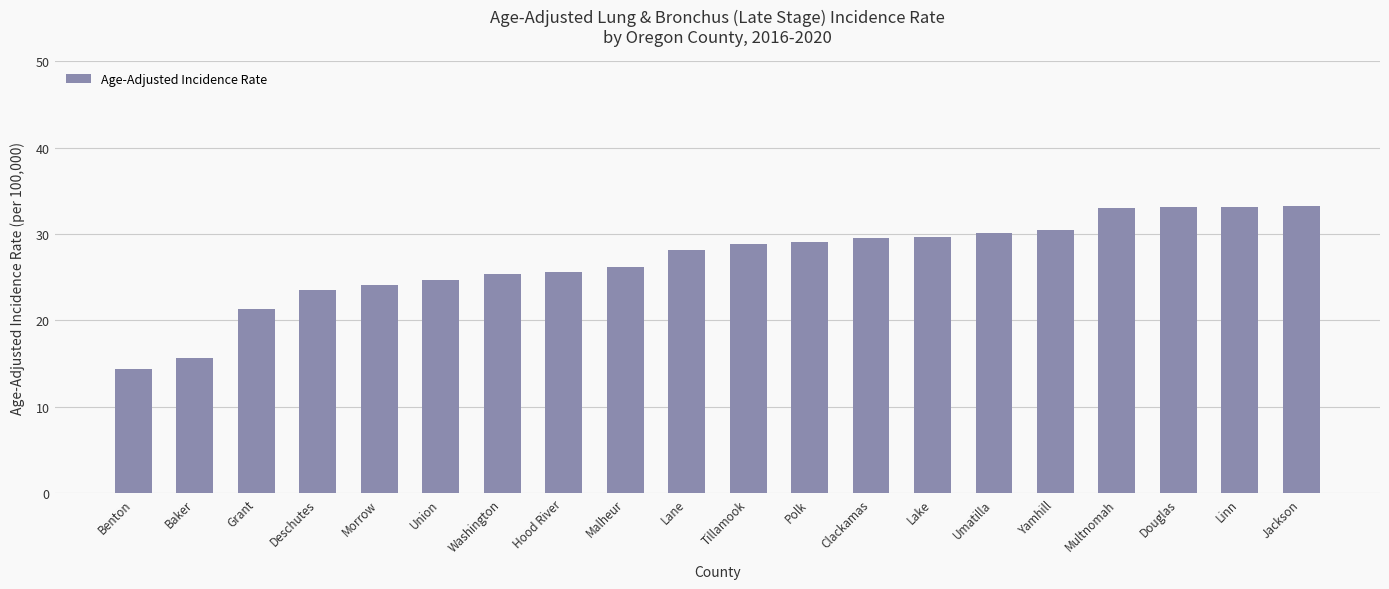

What is the change in value from Tillamook to Linn?

+4.3